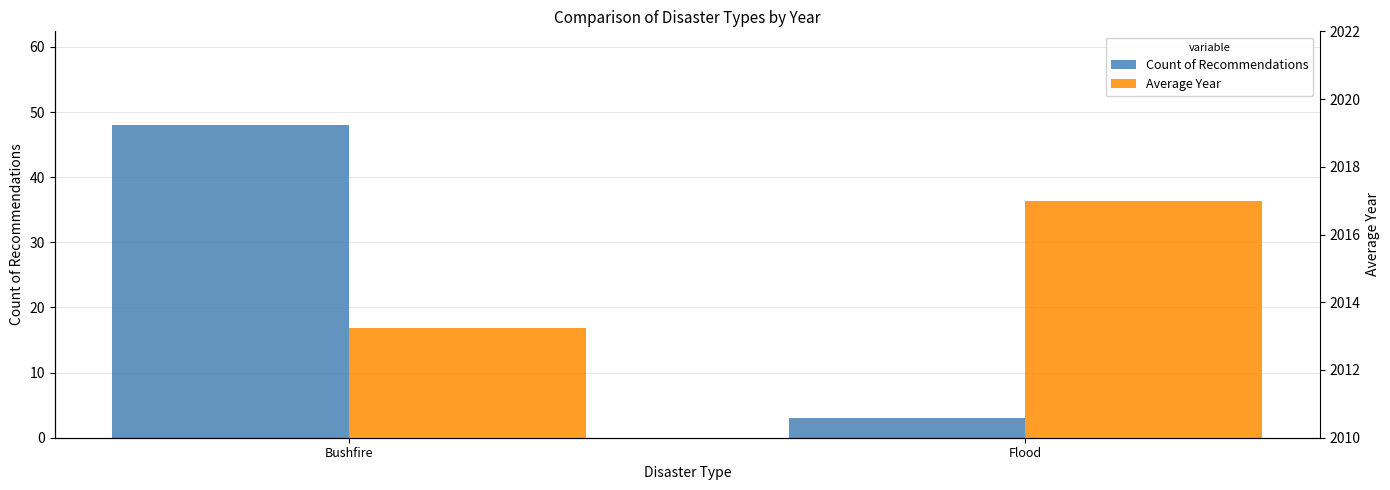

What position from the right is Bushfire?

2